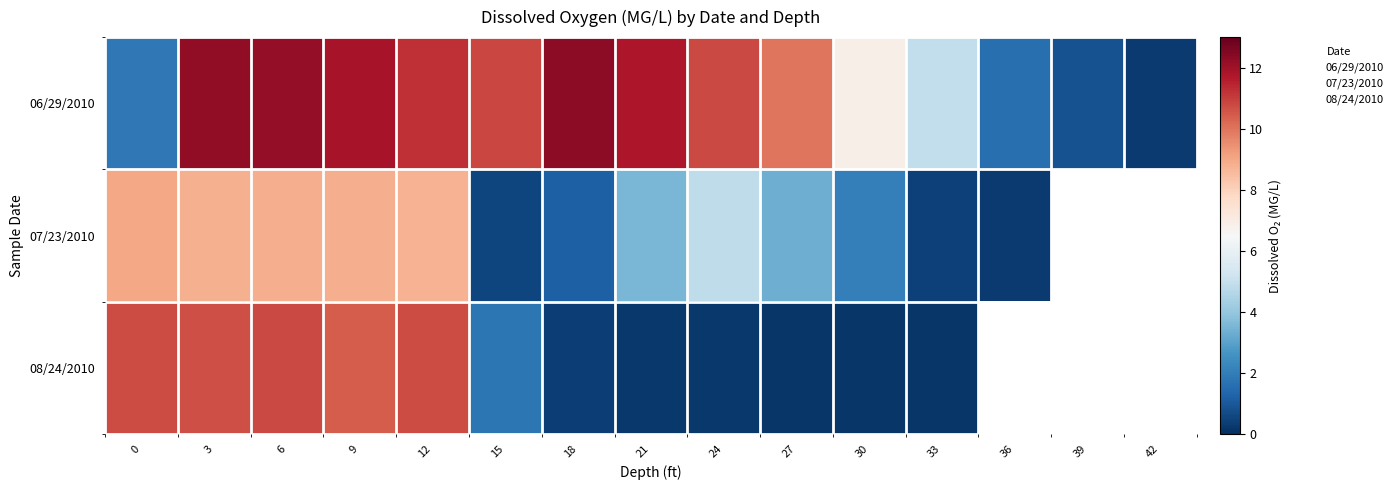

What is the difference between the highest and lowest values at 24?

10.8